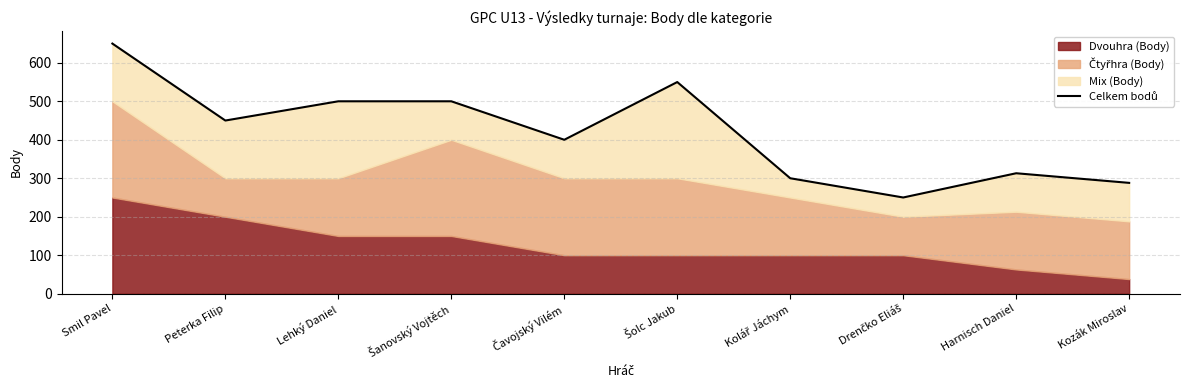

True or false: the data has more than 1 interior local peaks.

True